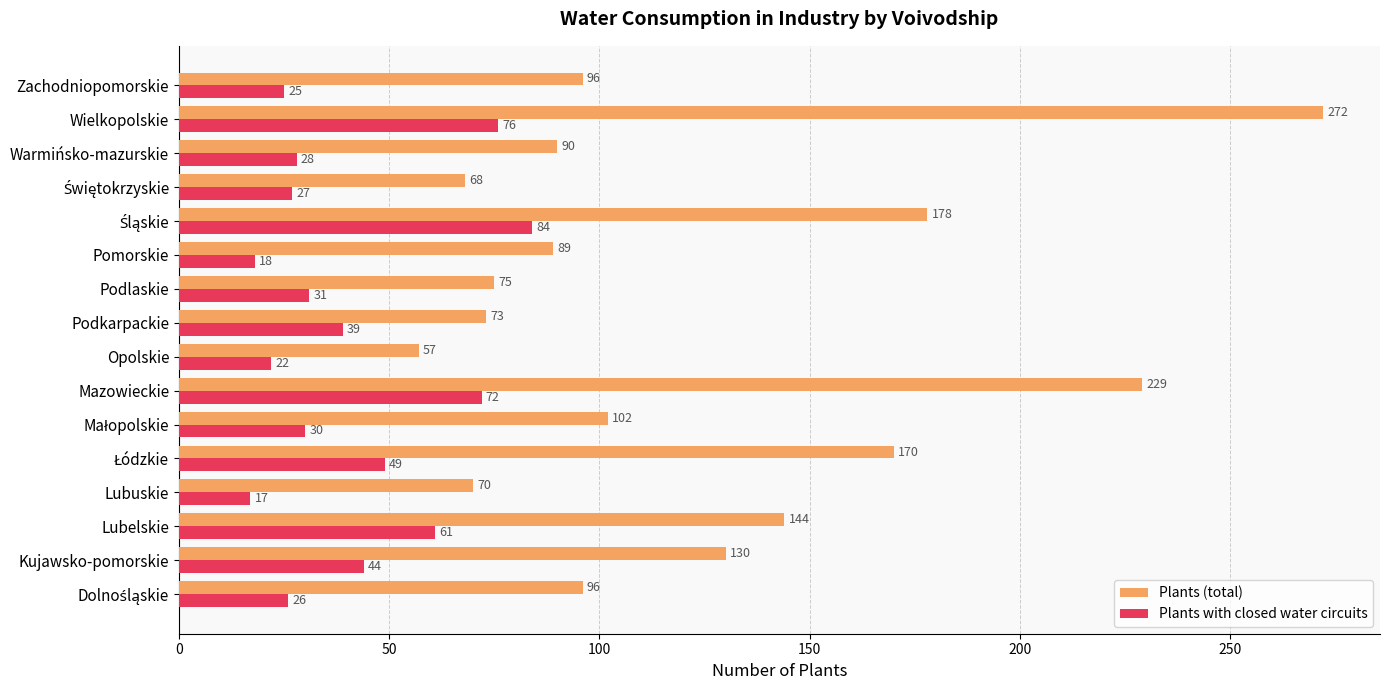

What is the sum of all Plants (total) values?

1939